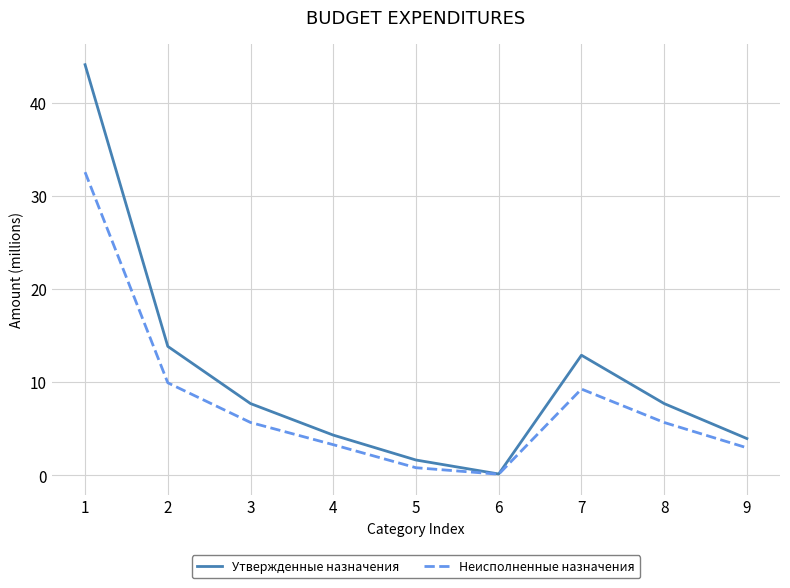

Reading left to right, list all the values displayed in this chart.

Утвержденные назначения: 1=44.1	2=13.8	3=7.7	4=4.3	5=1.7	6=0.2	7=12.9	8=7.7	9=4.0
Неисполненные назначения: 1=32.5	2=9.9	3=5.7	4=3.3	5=0.8	6=0.1	7=9.3	8=5.7	9=3.0